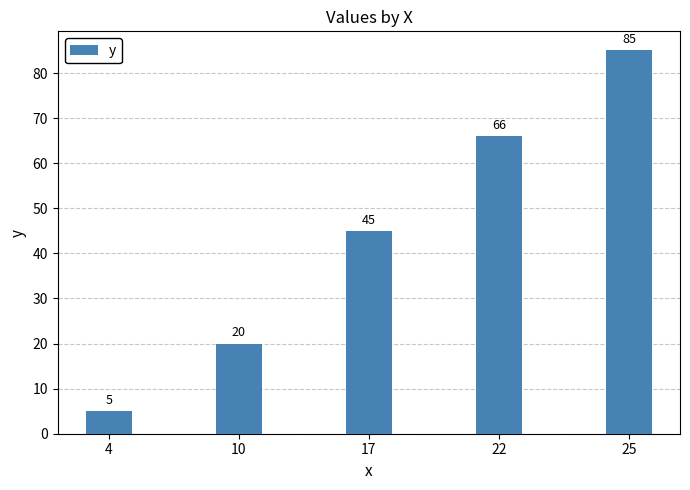

List the labels in order of value, largest first.

25, 22, 17, 10, 4